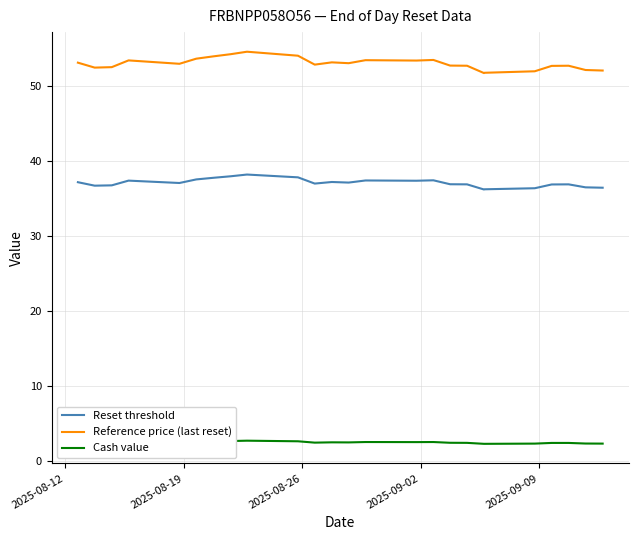

List the series in order of their peak value, lowest first.

Cash value, Reset threshold, Reference price (last reset)